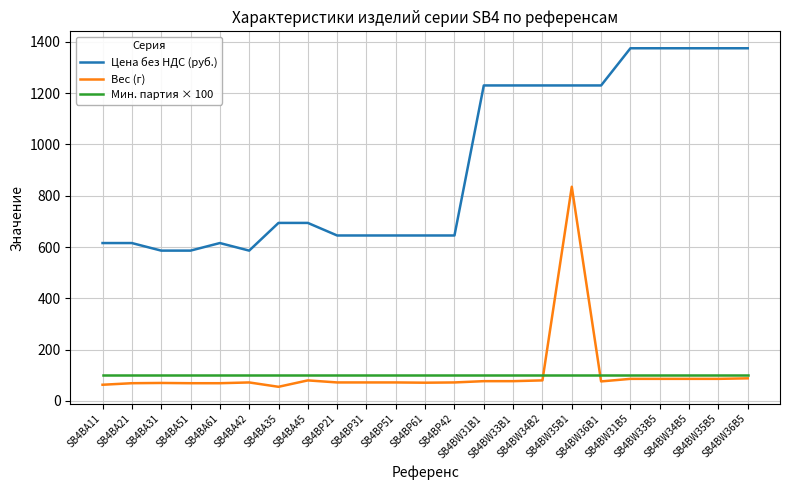

Which series has the largest total across all categories?

Цена без НДС (руб.)